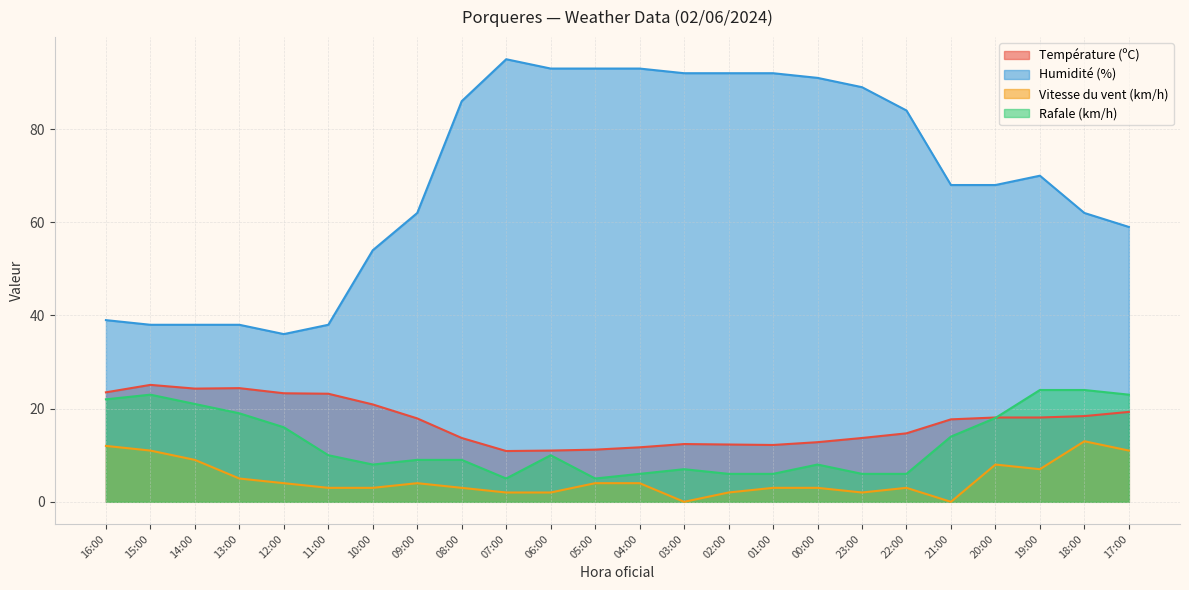

What is the difference between the Humidité (%) values at 00:00 and 09:00?

29.0